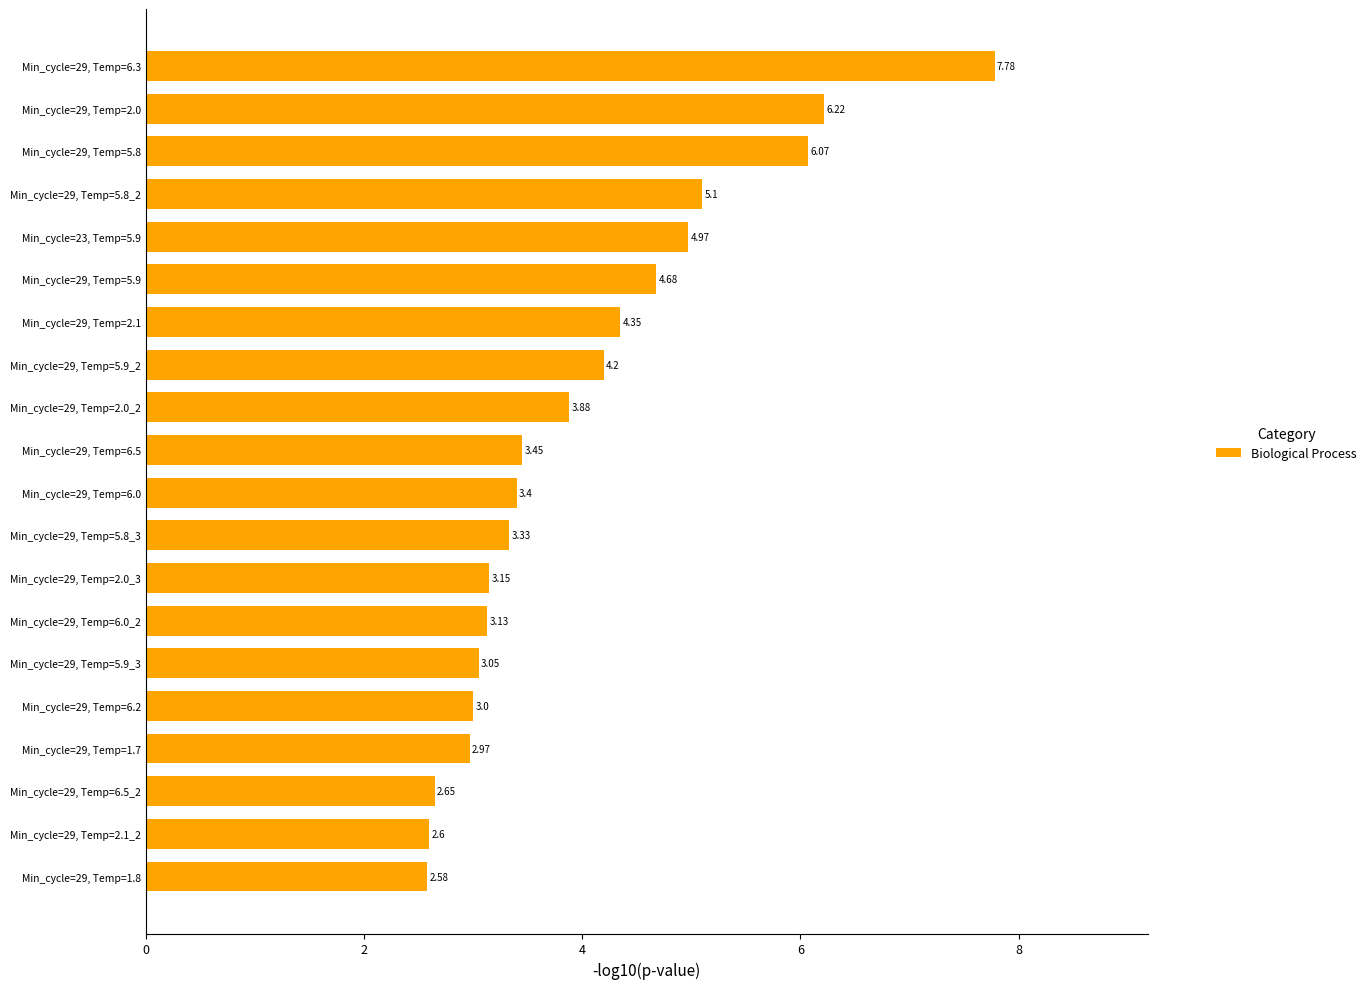

Between Min_cycle=29, Temp=1.8 and Min_cycle=29, Temp=2.0, which is larger?

Min_cycle=29, Temp=2.0